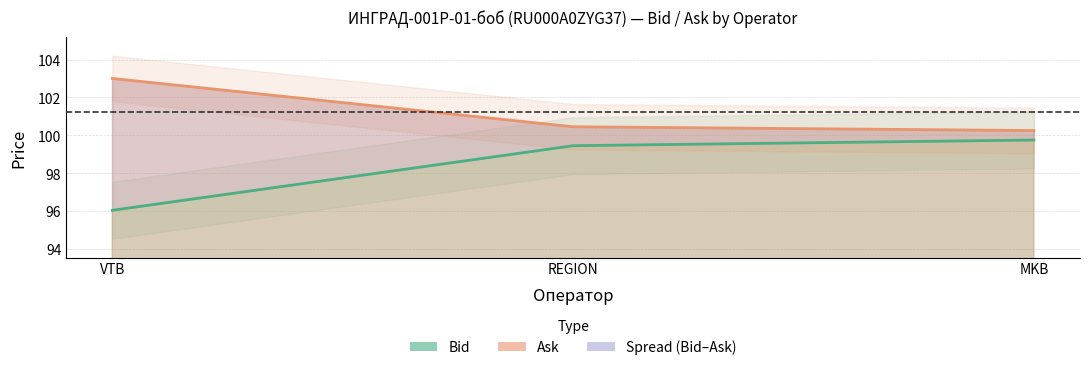

Reading left to right, transcribe all the data shown in this chart.

Bid: 96.0	99.5	99.8
Ask: 103.0	100.5	100.2